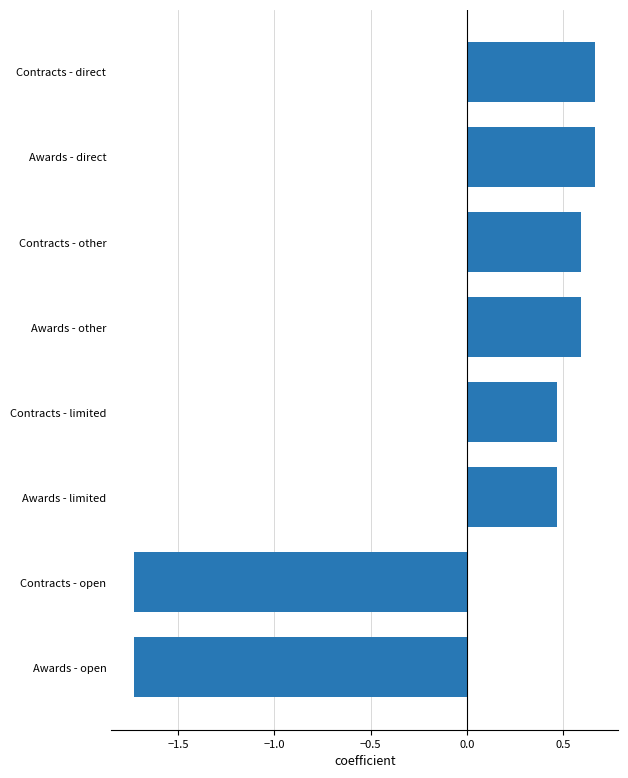

How many categories are shown in the chart?

8